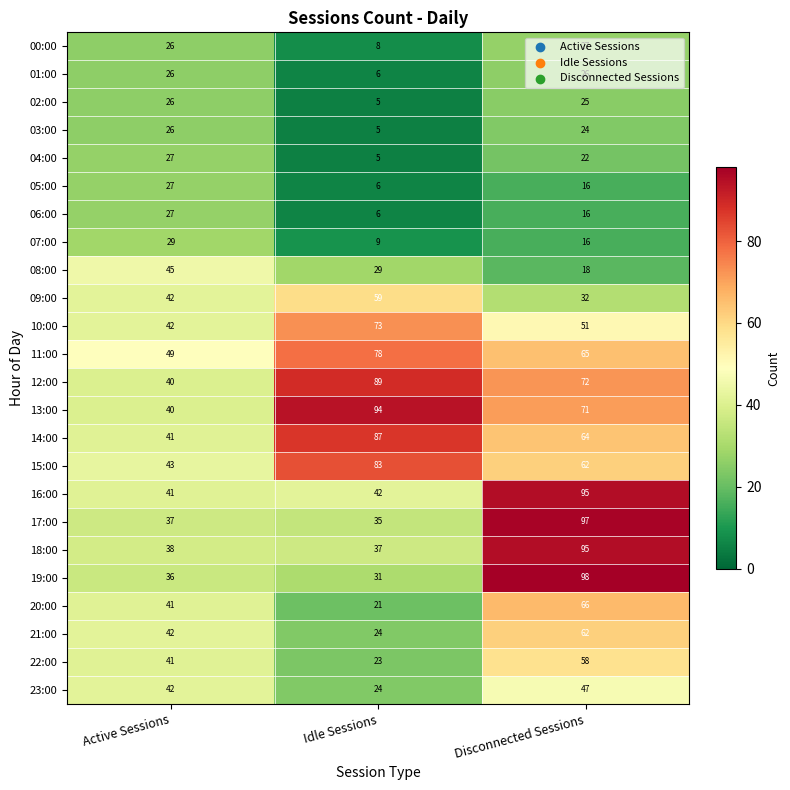

At which label does 14:00 reach its peak?

Idle Sessions